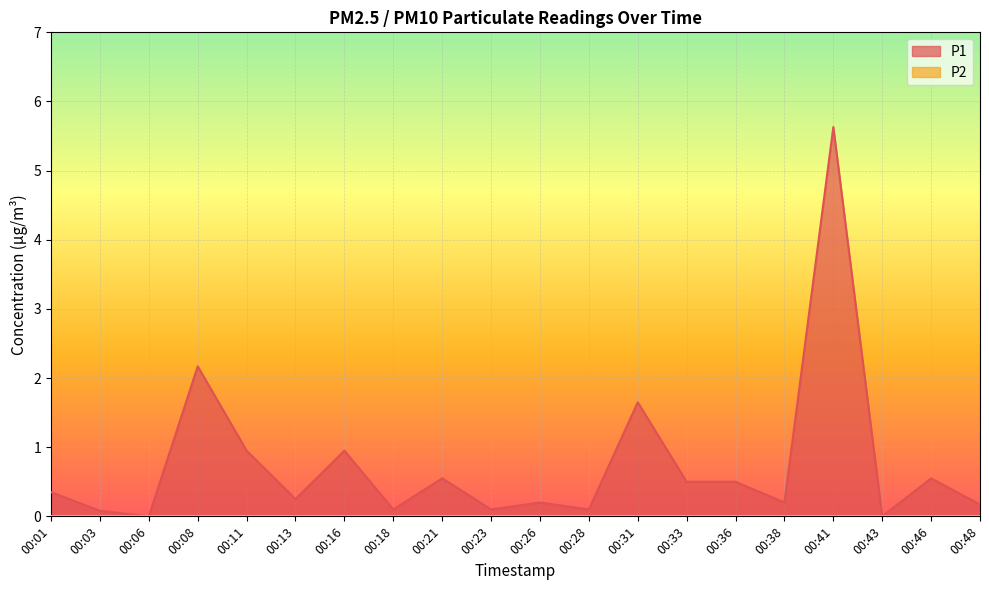

The chart shows a value of 1.6 at 00:11. True or false?

False